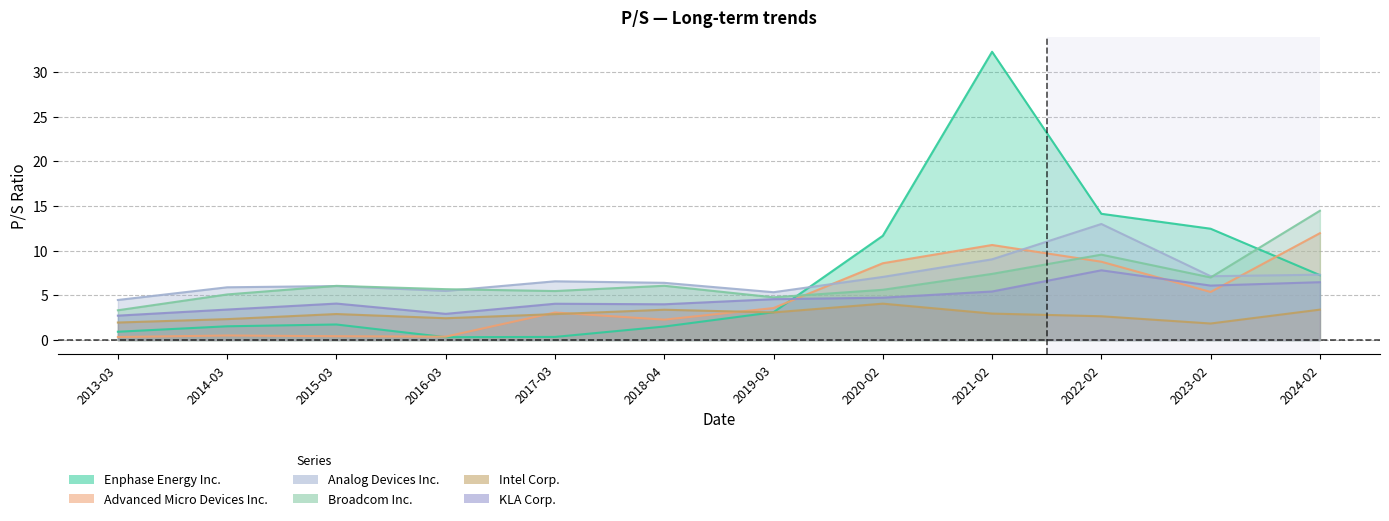

Is it true that Advanced Micro Devices Inc. equals 0.6 at 2016-03?

False